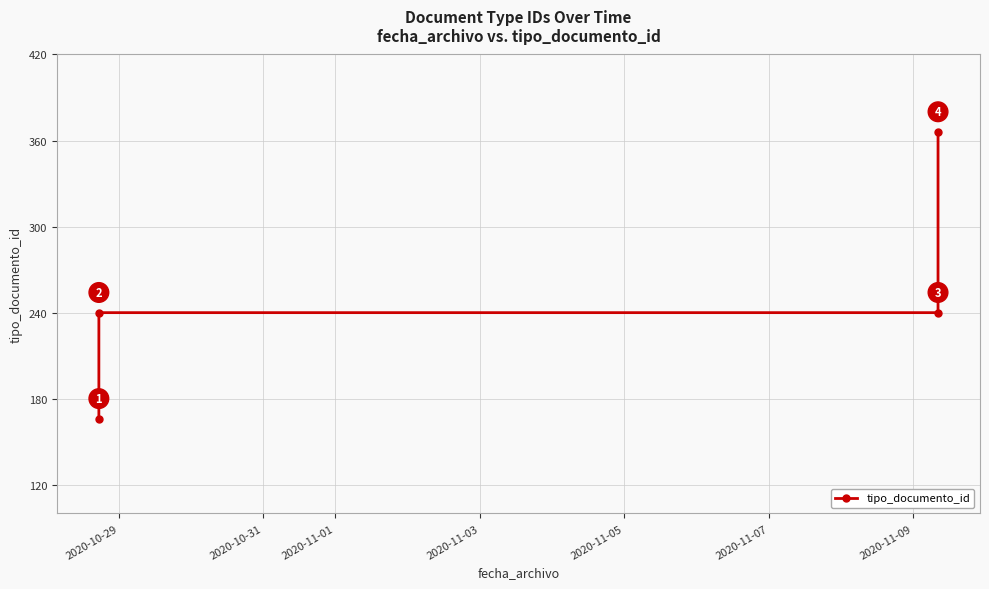

True or false: the data has more than 1 interior local peaks.

False